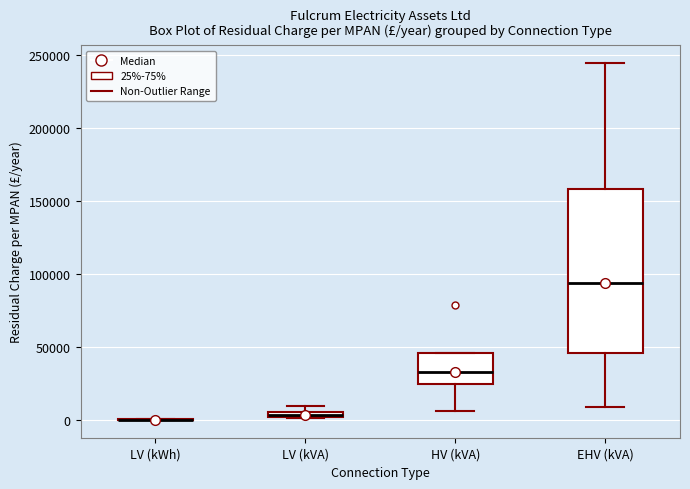

Comparing the boxes themselves (not the whiskers), which one is the tallest?

EHV (kVA)